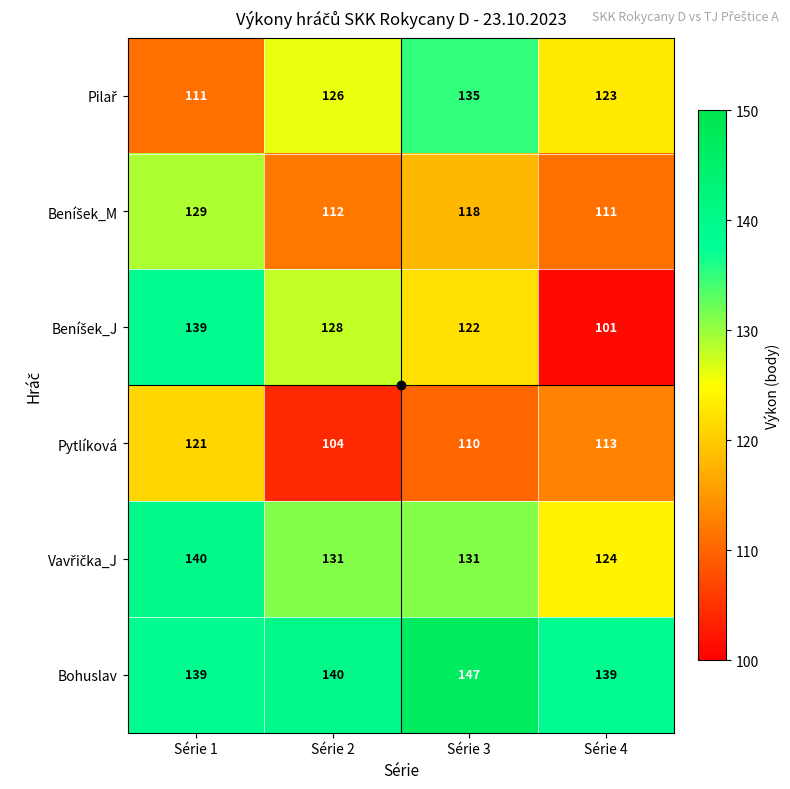

True or false: Bohuslav has a value of 139 at Série 1.

True